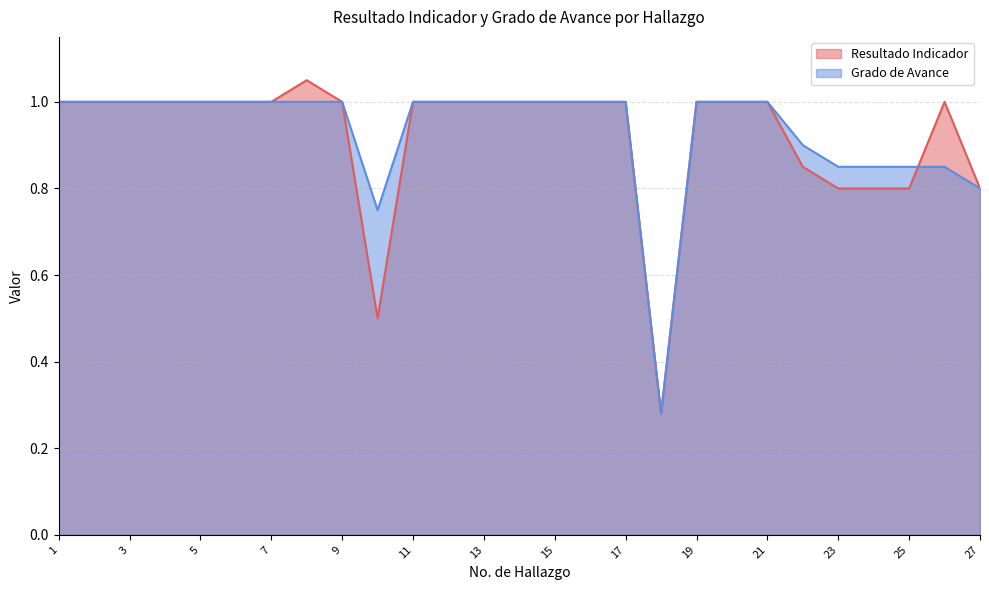

What is the total value across all series at 1?

2.0